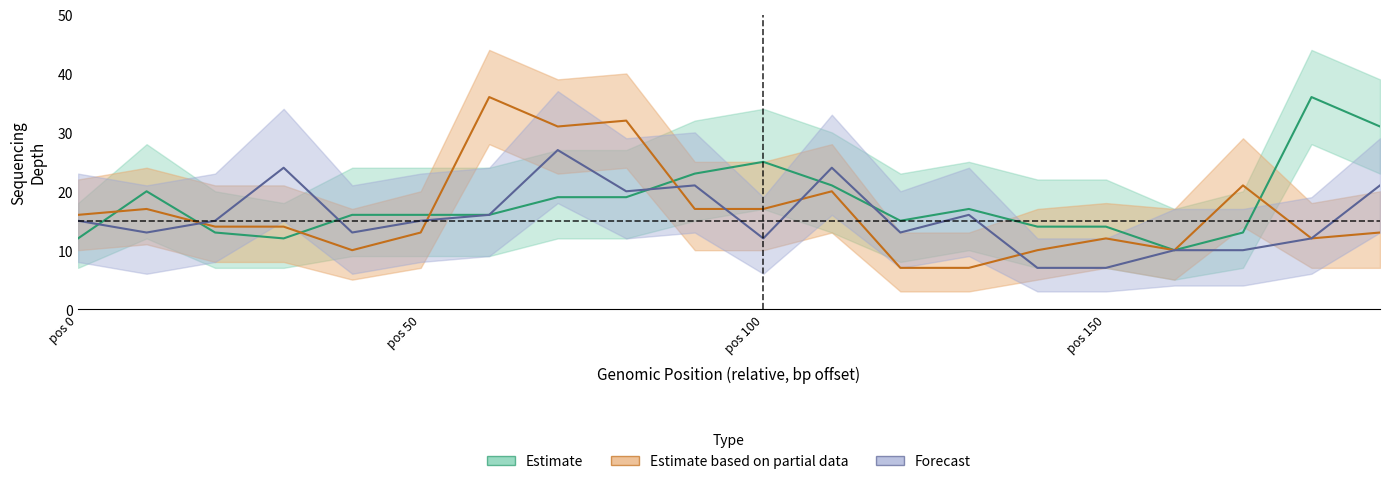

How many values in the upper_depth series are below 17?

1